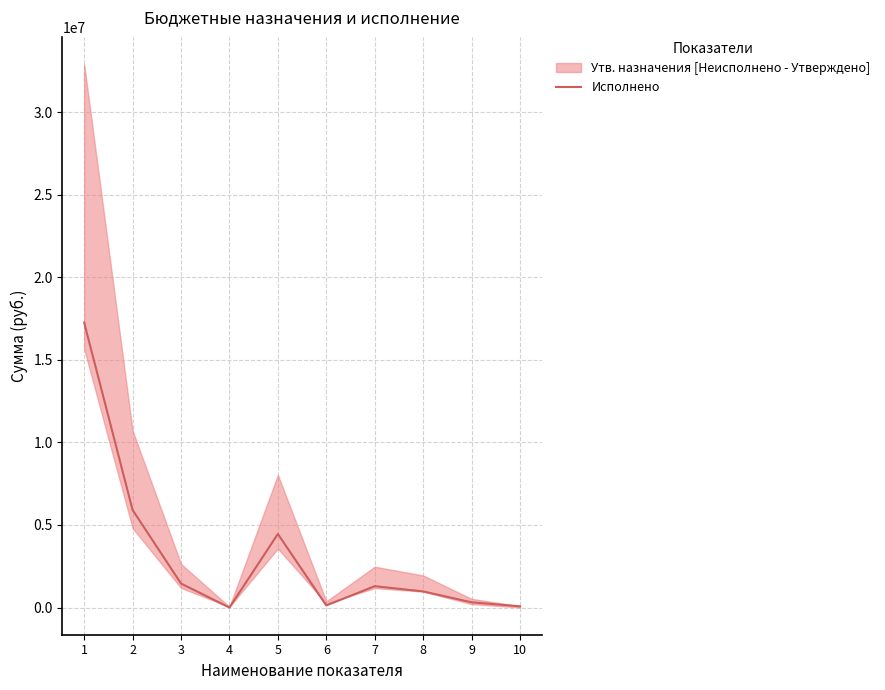

List the labels in order of value, smallest first.

4, 10, 6, 9, 8, 7, 3, 5, 2, 1